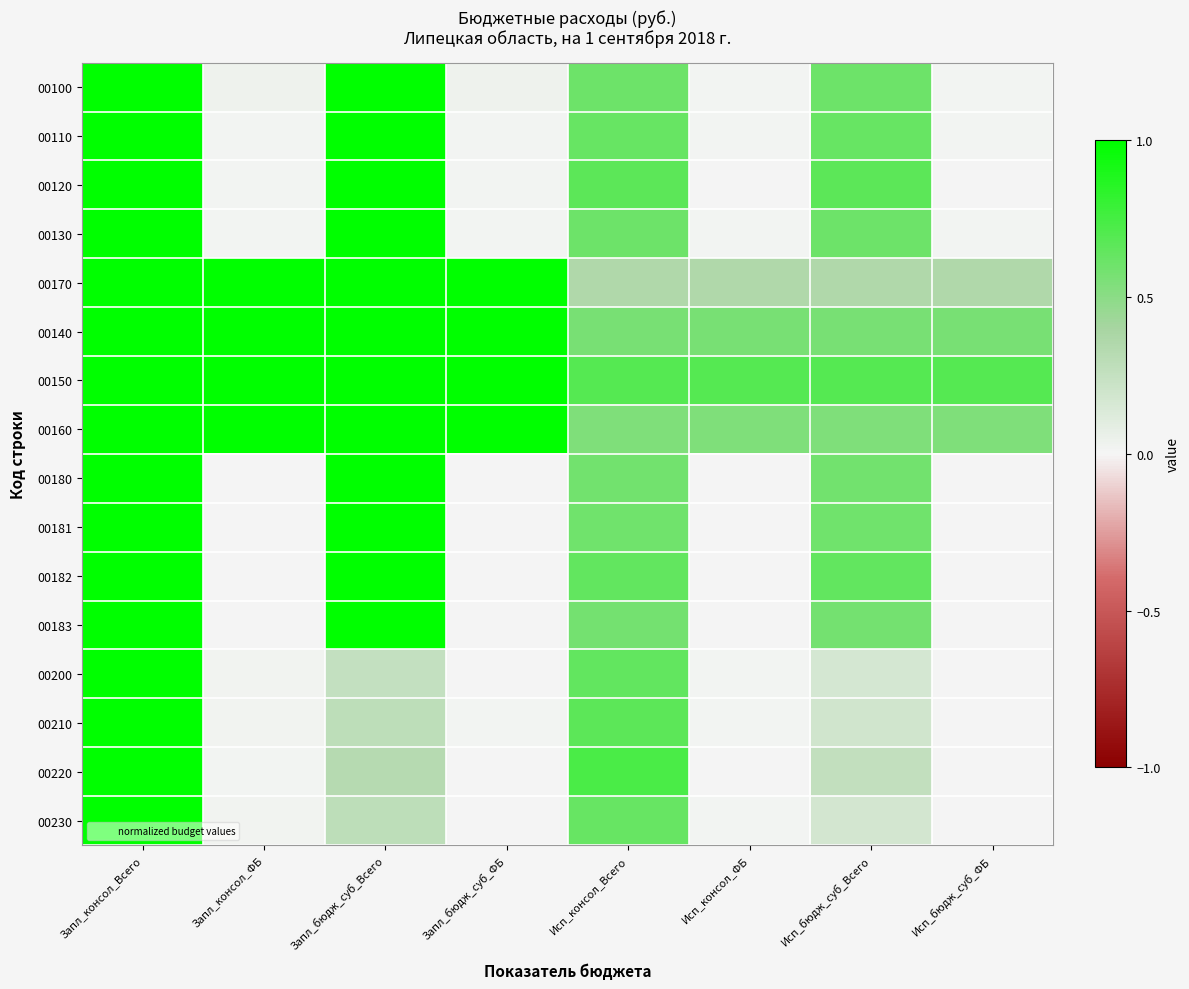

What is the difference between the highest and lowest values at Исп_бюдж_суб_Всего?

0.5